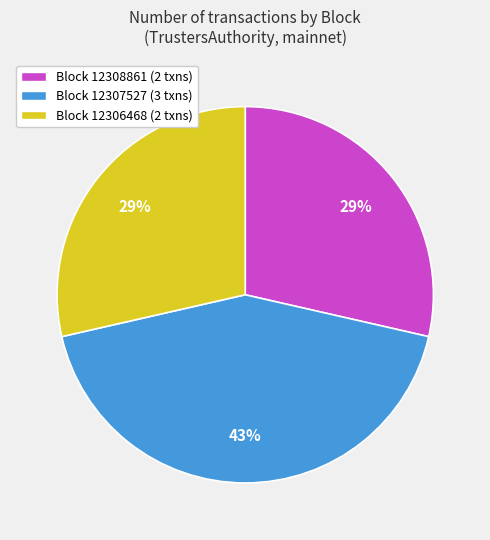

Is there a majority slice in this chart?

No